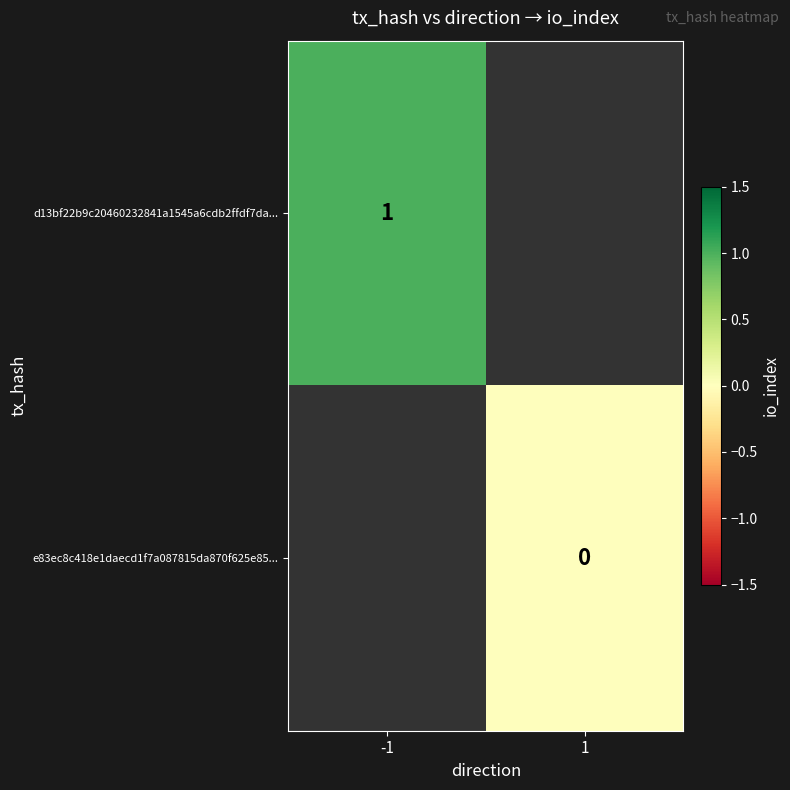

Is the value of d13bf22b9c20460232841a1545a6cdb2ffdf7da... at -1 greater than the value of e83ec8c418e1daecd1f7a087815da870f625e85... at 1?

Yes